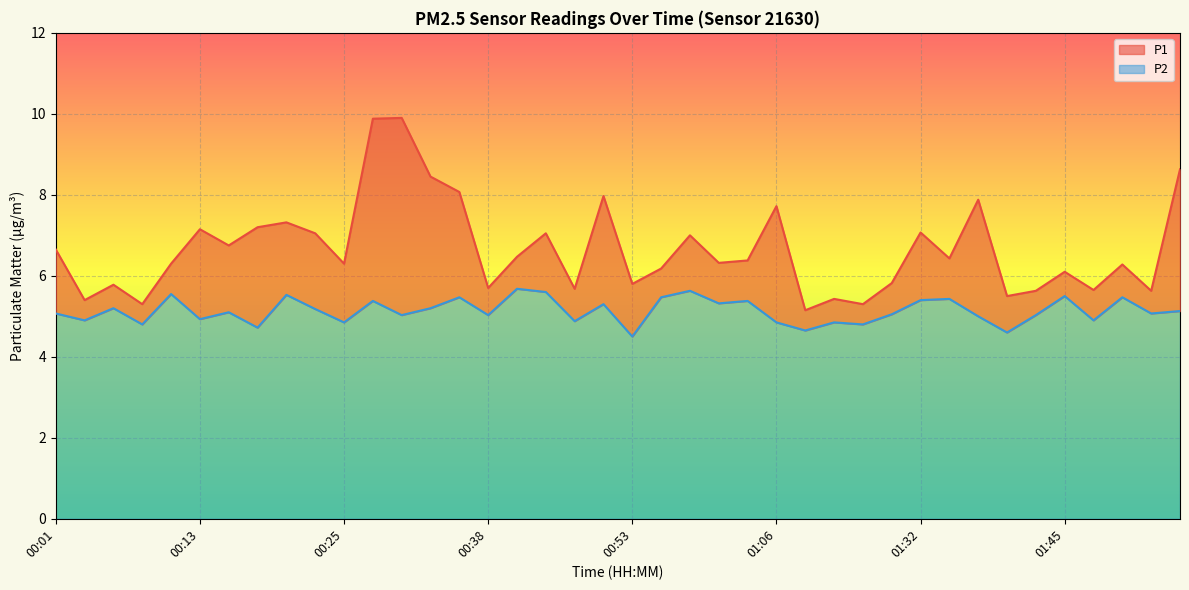

Is it true that P1 equals 7.2 at 00:13?

True